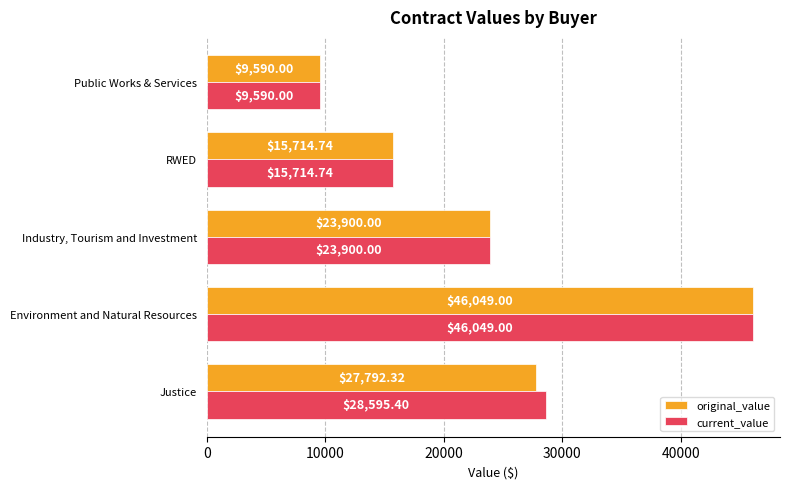

What is the difference between the maximum and second lowest values in the current_value series?

30334.3